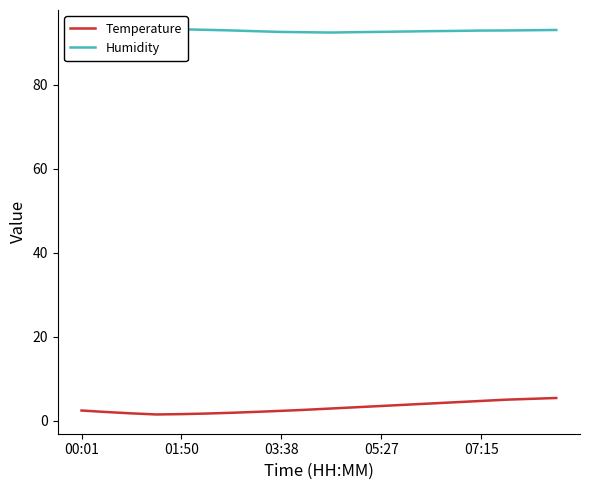

Is this an area chart (filled region under the line)?

No